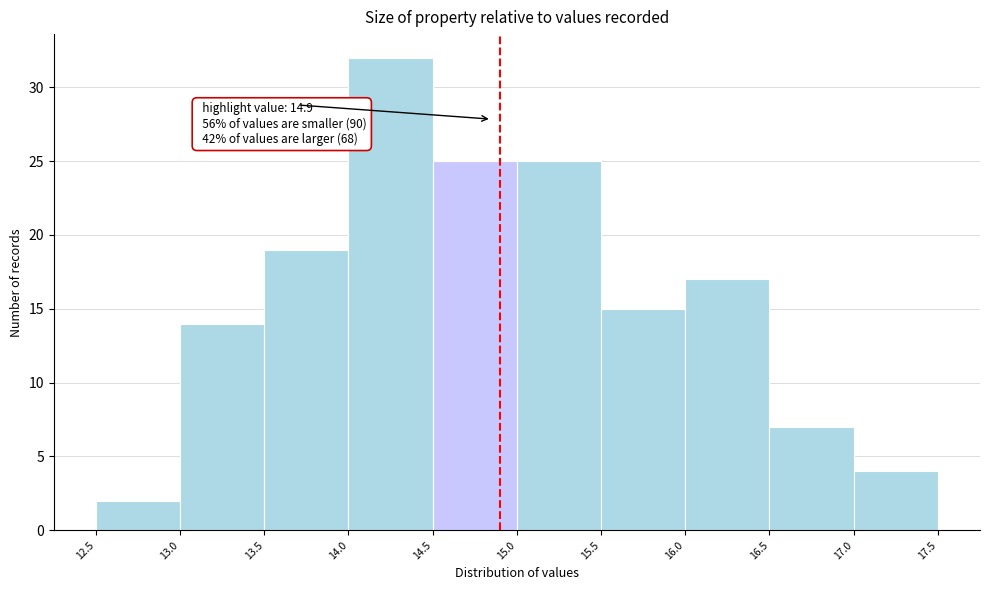

Which range on the x-axis has the tallest bar?

14.0 to 14.5